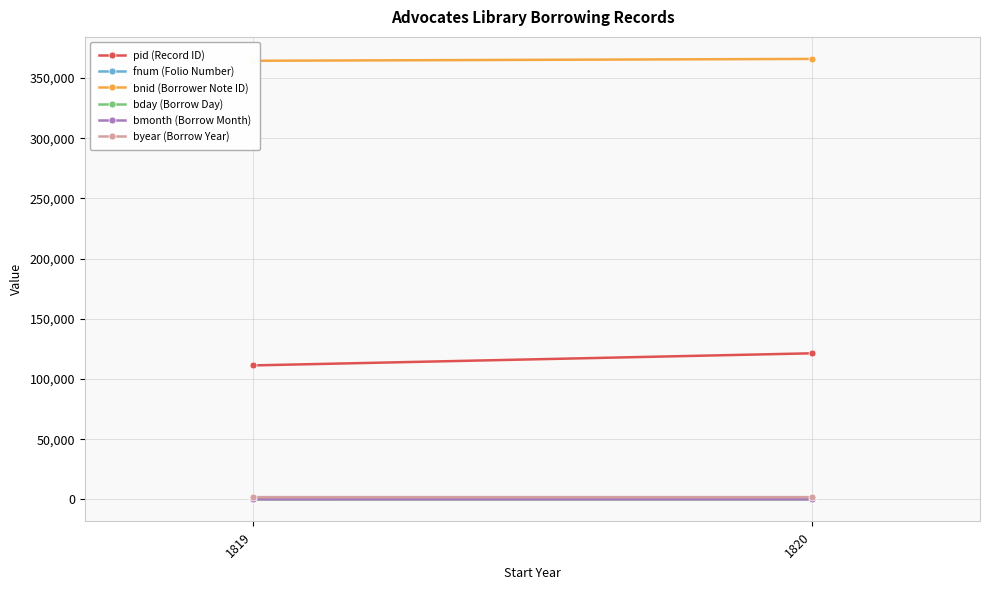

What is the minimum value for byear (Borrow Year)?

1821